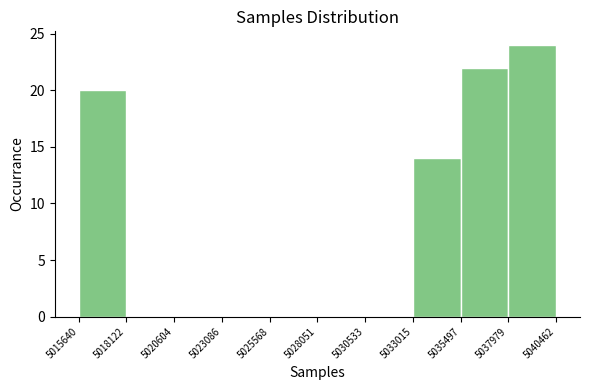

How tall is the bar that spans 5033015 to 5035497 on the x-axis? The values are not printed on the chart, so give them approximately, as read against the axis.

14